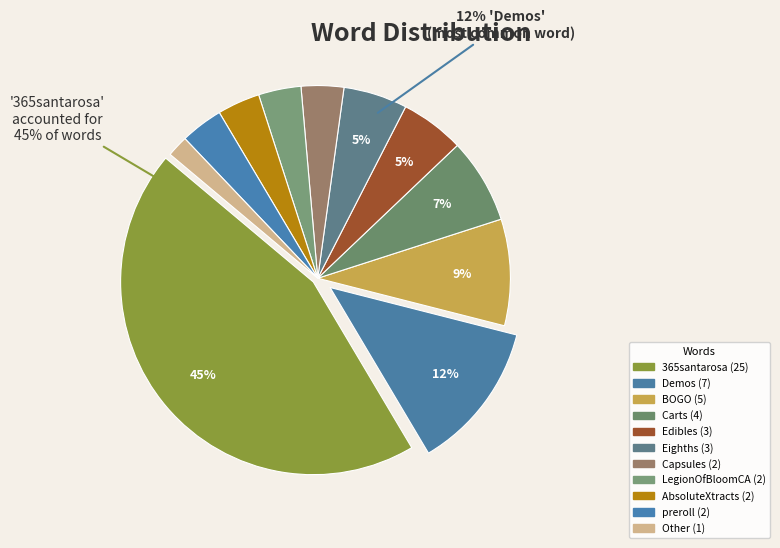

Does Capsules represent more than half of the total?

No